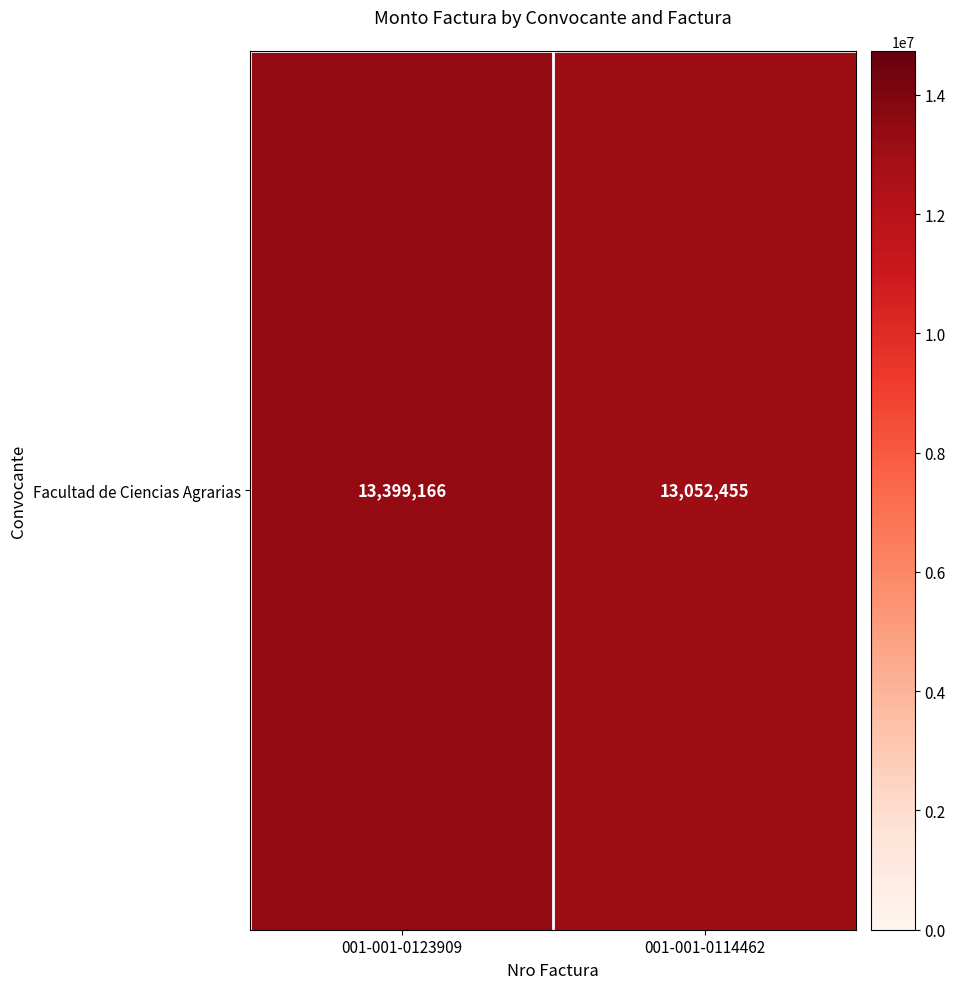

What is the maximum value shown in the chart?

13399166